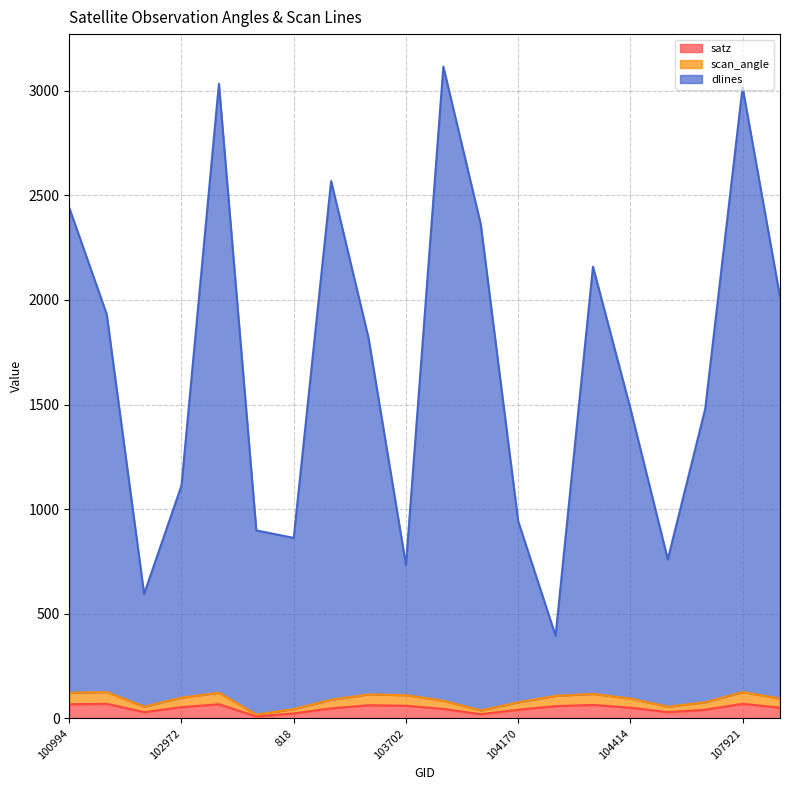

What is the total value across all series at 104287?

561.2